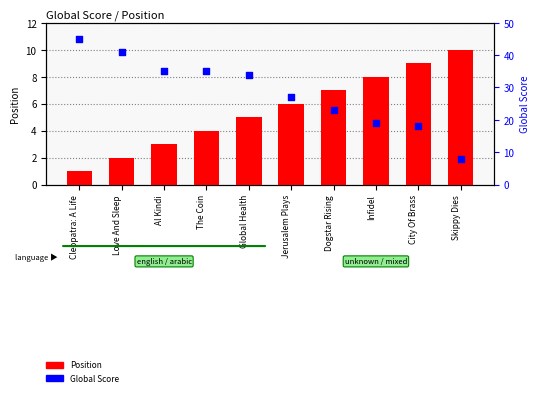

At how many categories does at least one series exceed 1?

10